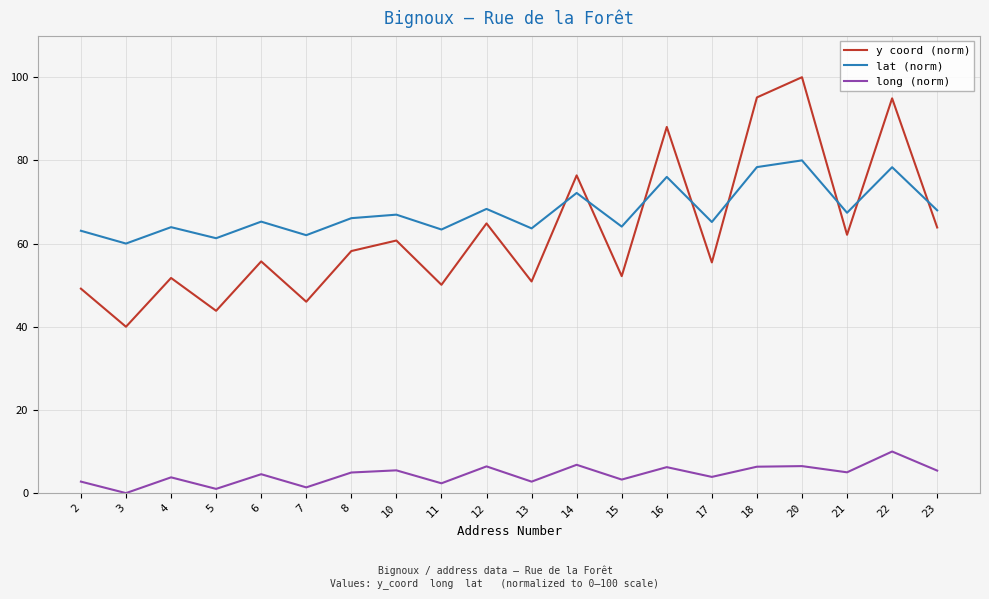

What is the spread (max minus min) of values at 4?

60.2